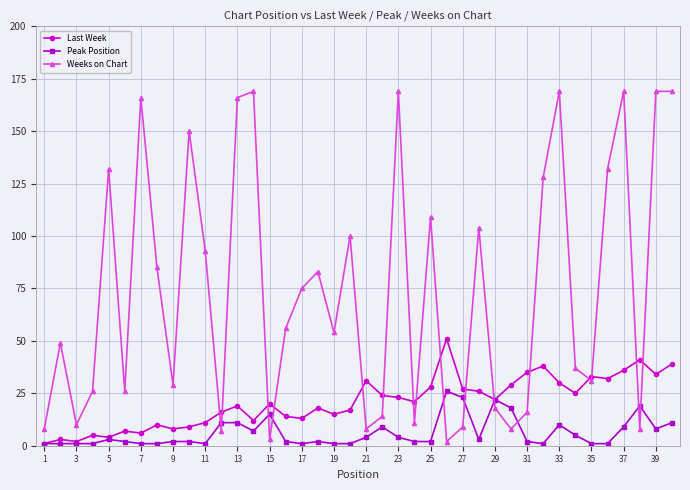

How many intersections are there between Peak Position and Weeks on Chart?

10